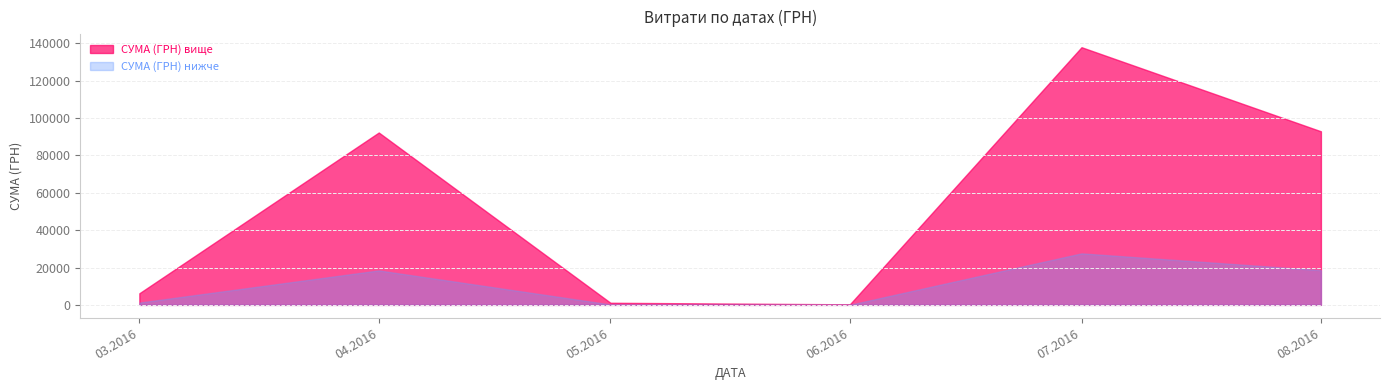

True or false: the data shows 1576.8 at 31.03.2016.

True